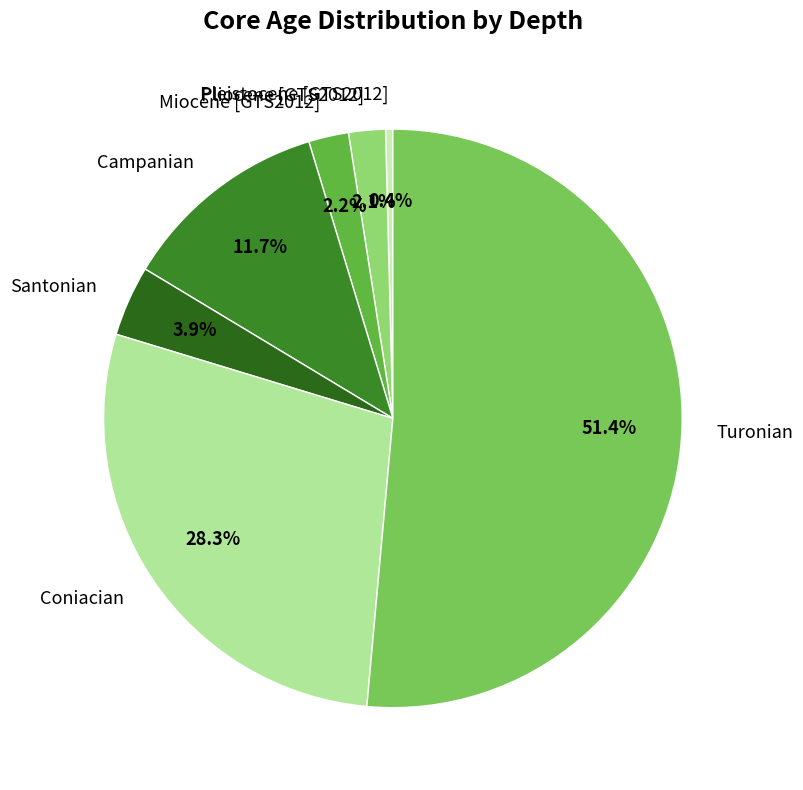

What is the smallest slice in the pie chart?

Pleistocene [GTS2012]